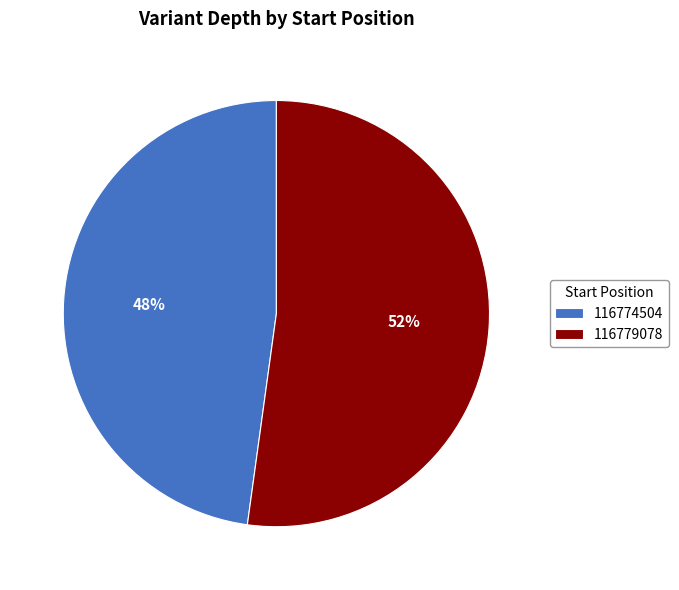

What percentage is the 116774504 slice, to the nearest percent?

48%